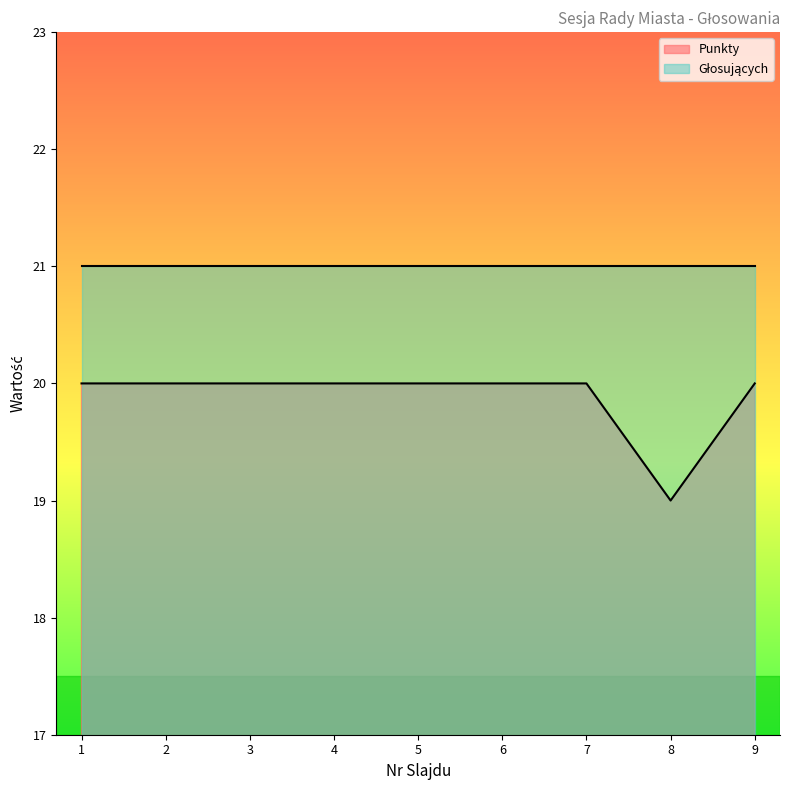

List the labels in order of value, smallest first.

8, 1, 2, 3, 4, 5, 6, 7, 9